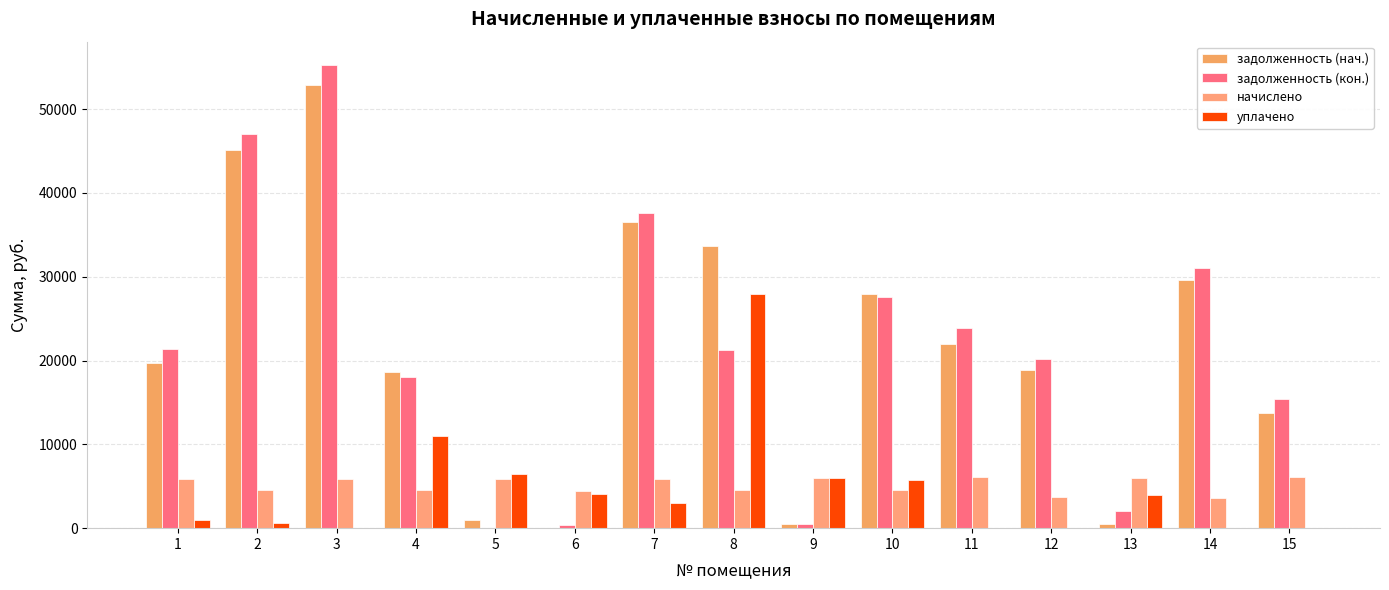

What is the value of the начислено bar at the 15th from the left?

6089.4